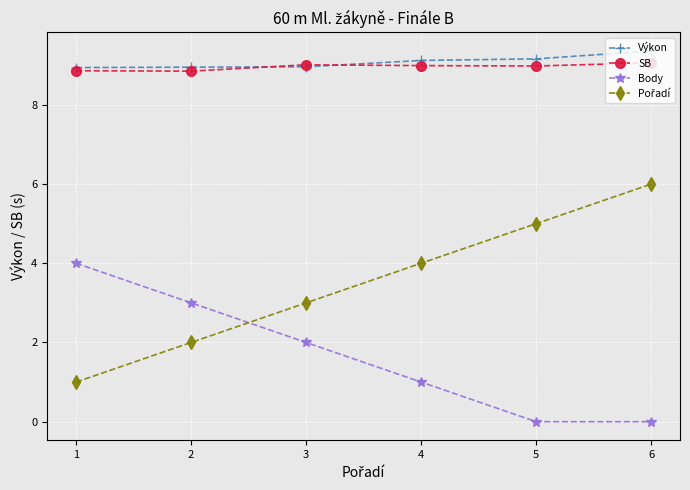

The value of SB at 3 is 4.2. True or false?

False